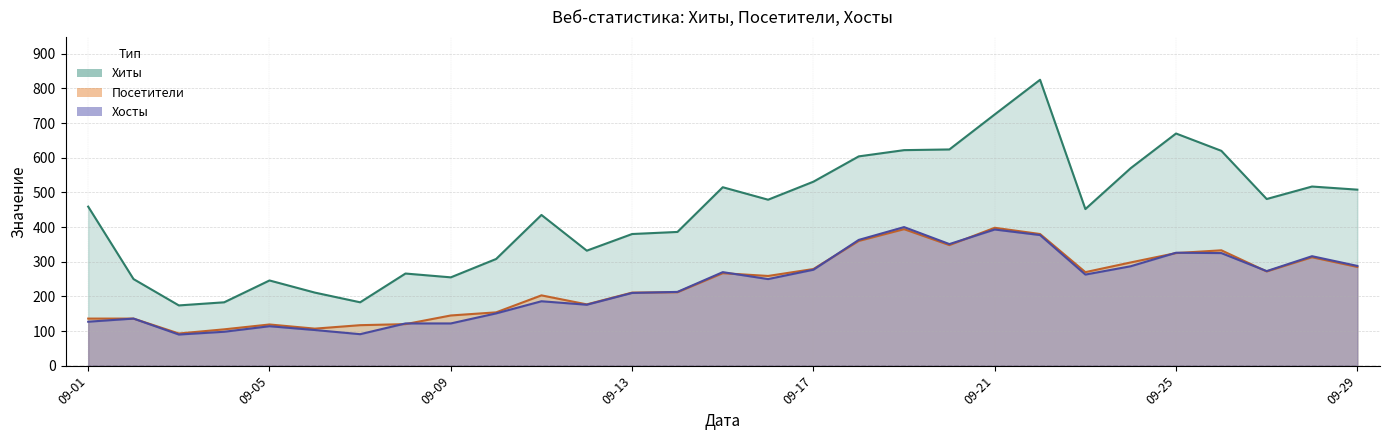

Reading right to left, transcribe all the data shown in this chart.

Хиты: 508	517	481	620	670	570	452	825	725	624	622	604	531	479	515	386	380	332	435	308	255	266	183	211	246	183	174	250	459
Посетители: 285	313	272	333	325	298	270	380	398	348	394	360	279	259	267	212	211	177	203	154	145	120	117	107	119	105	93	136	136
Хосты: 288	316	273	325	326	287	263	377	393	351	400	363	277	250	270	213	210	176	186	151	122	122	91	103	114	98	90	136	127